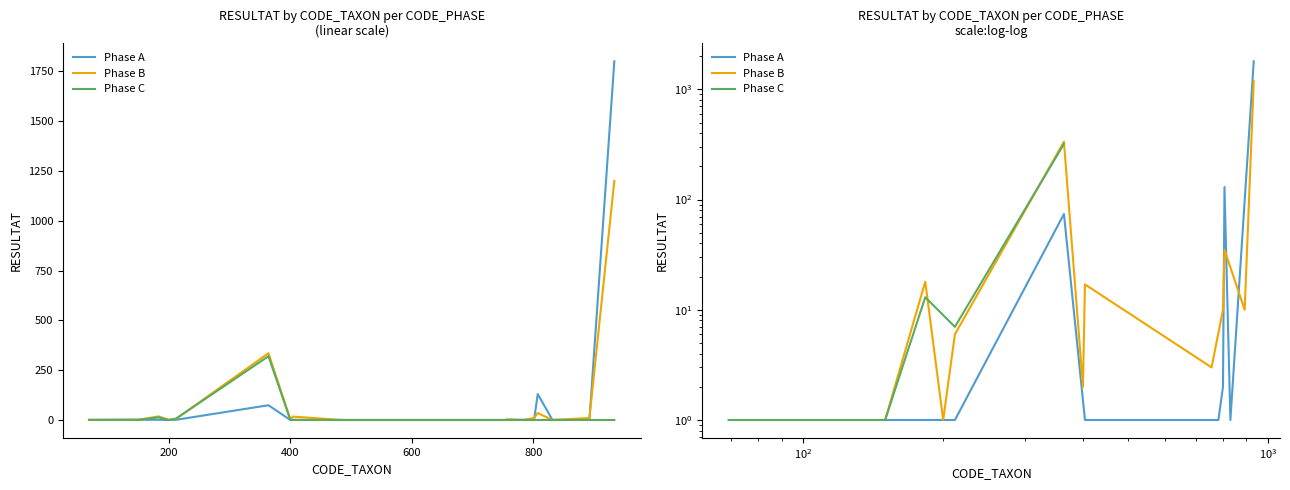

True or false: Phase B has a value of 335 at 364.

True